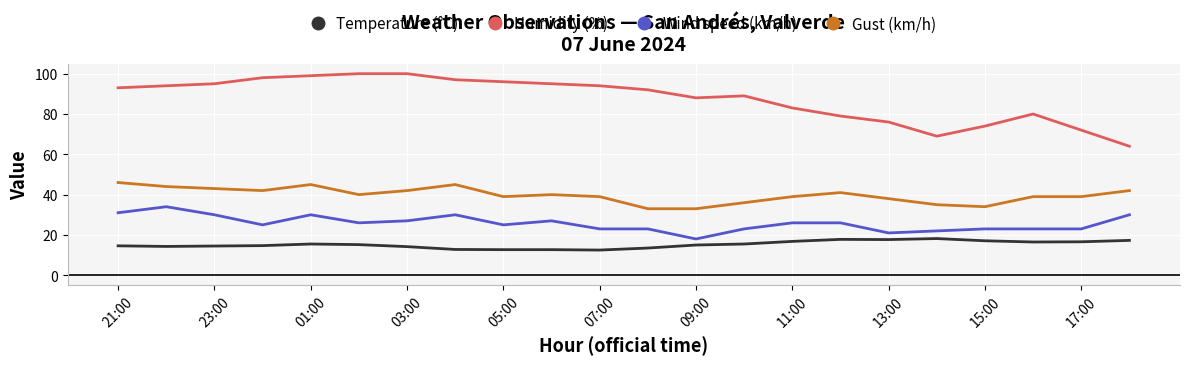

At how many categories does at least one series exceed 19?

22